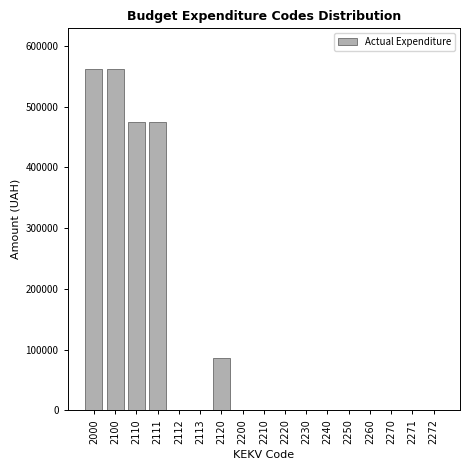

Reading right to left, transcribe all the data shown in this chart.

2272=0	2271=0	2270=0	2260=0	2250=0	2240=0	2230=0	2220=0	2210=0	2200=0	2120=86522	2113=0	2112=0	2111=474978	2110=474978	2100=561500	2000=561500